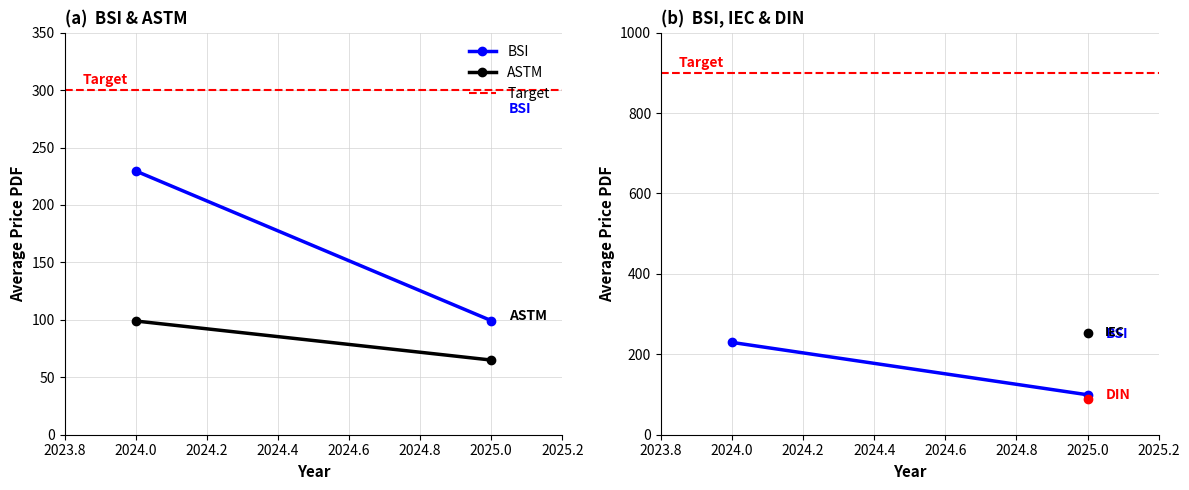

What is the sum of all ASTM values?

164.0